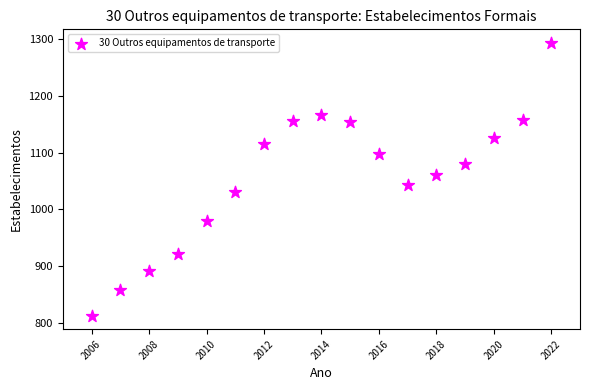

What is the range of Y values (max minus min)?

480